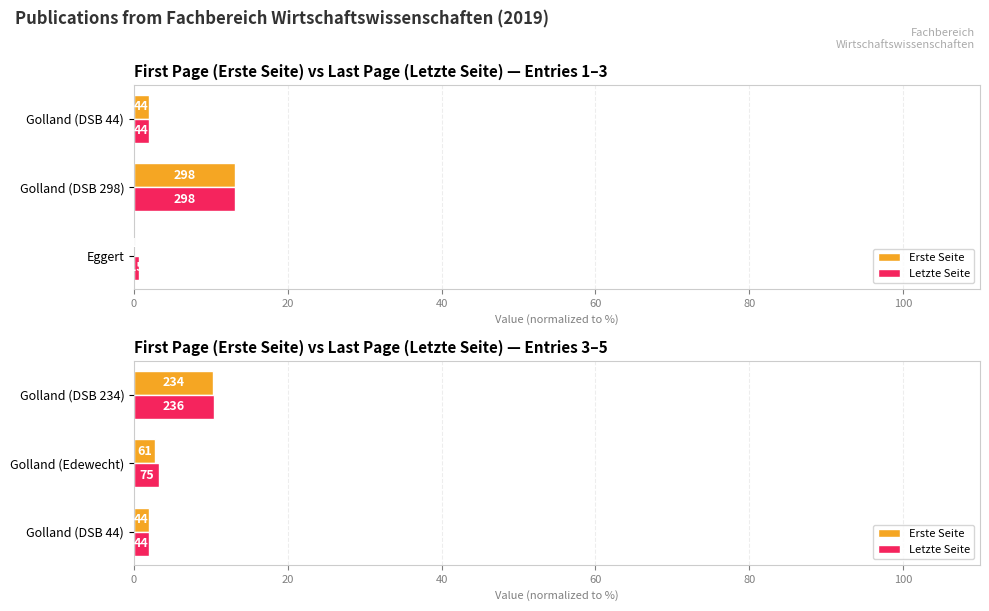

Which series changed the most between Golland (Edewecht) and Golland (DSB 234)?

Erste Seite